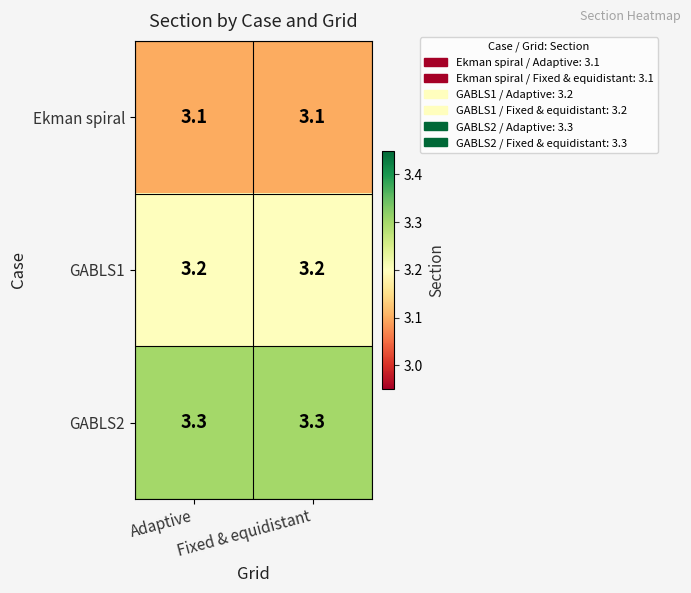

The Ekman spiral series shows 4.6 at Fixed & equidistant. True or false?

False